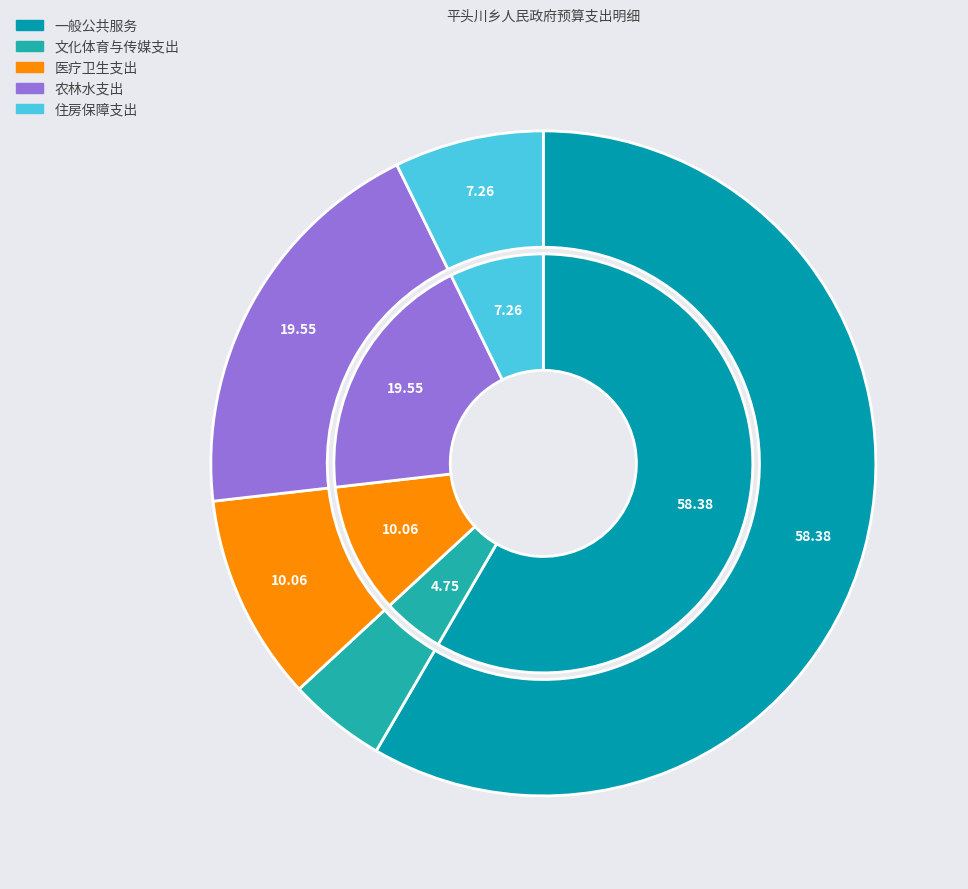

To the nearest percent, what is the average slice percentage?

20%